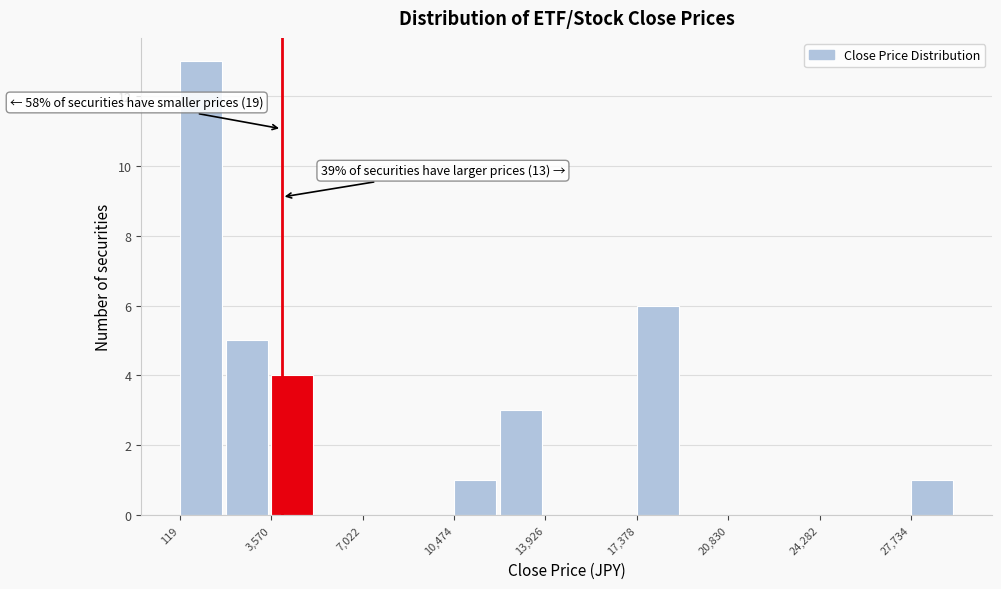

Read against the x-axis, roughly where is the centre of the tallest bar?

1000